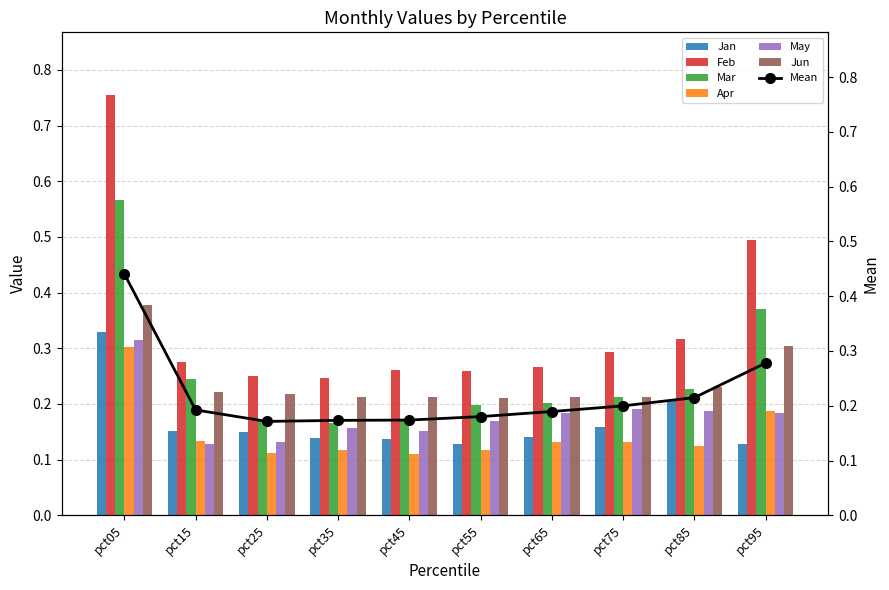

Which series has the widest spread of values?

Feb